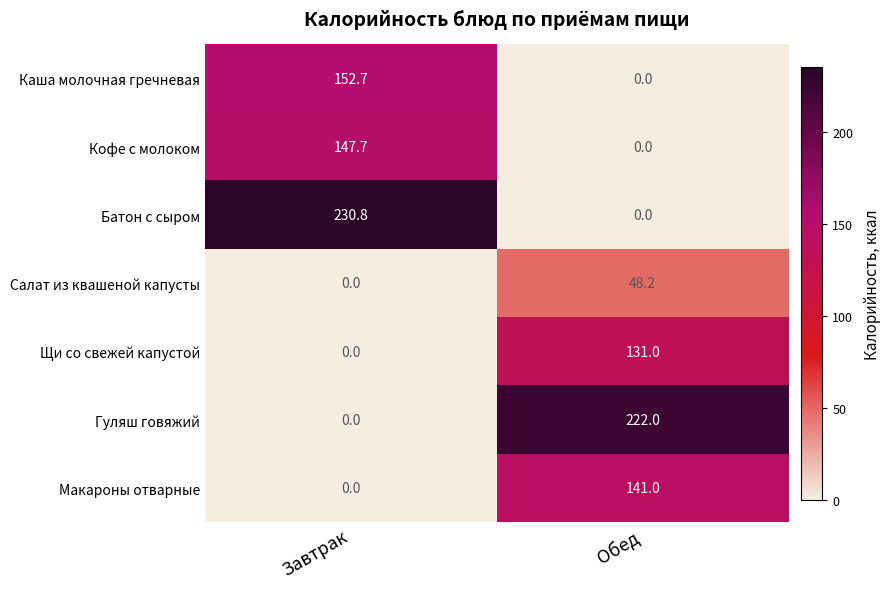

What is the spread (max minus min) of values at Завтрак?

230.8